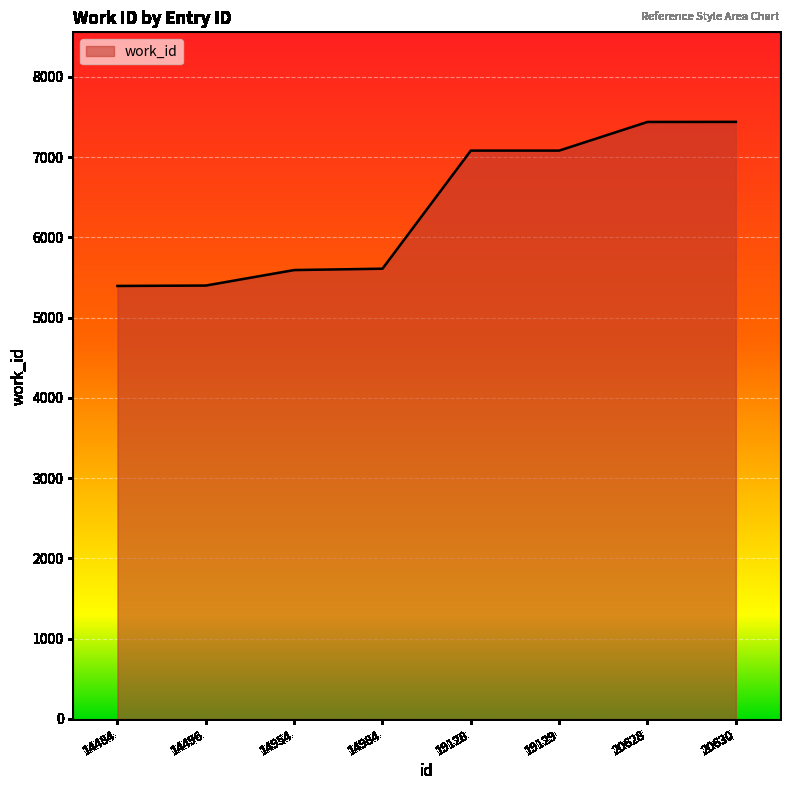

Is it true that the value at 20628 is 7437?

True